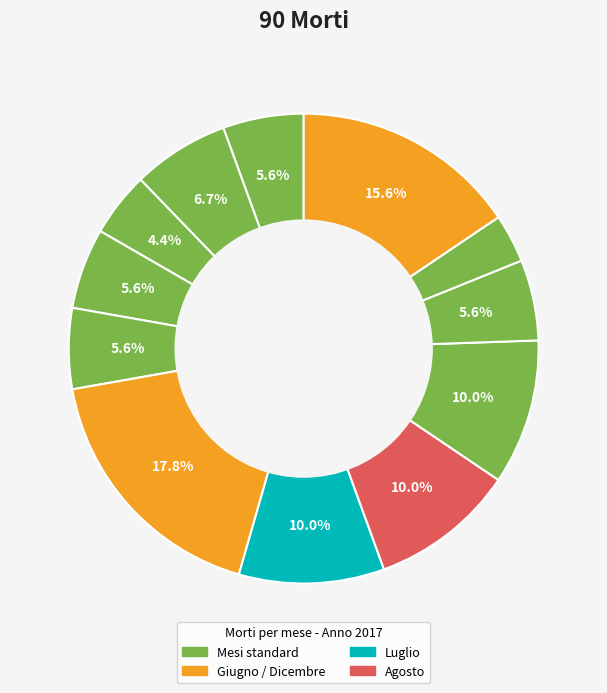

Count the number of slices in the pie.

12